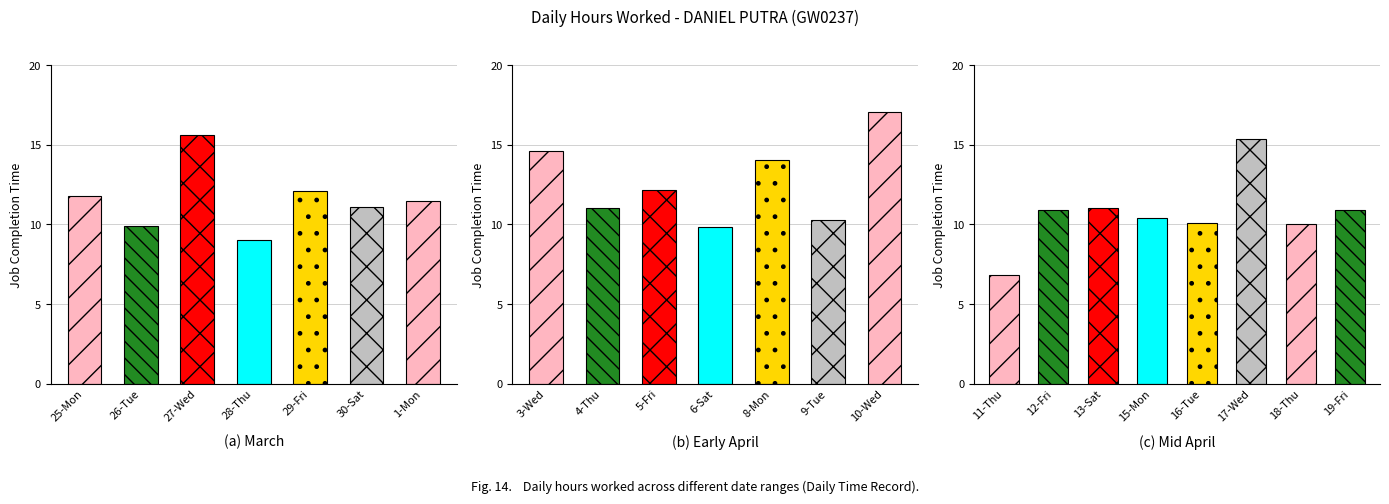

At which category does the chart reach its peak across all series?

10-Wed